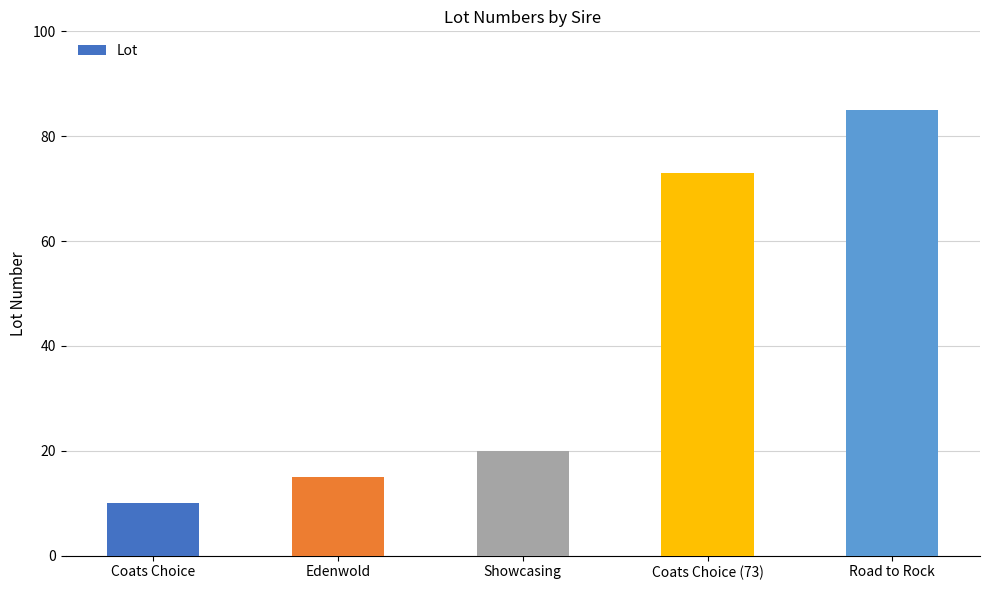

What is the difference between the second highest and second lowest values?

58